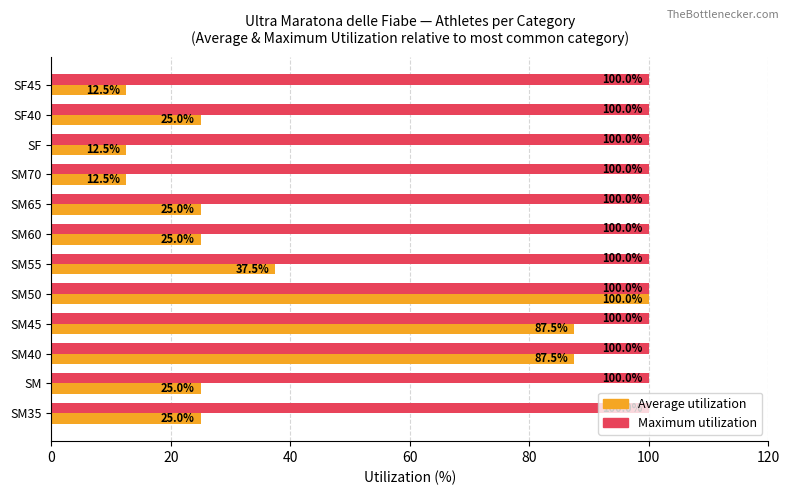

The Average utilization series shows 43.8 at SM. True or false?

False